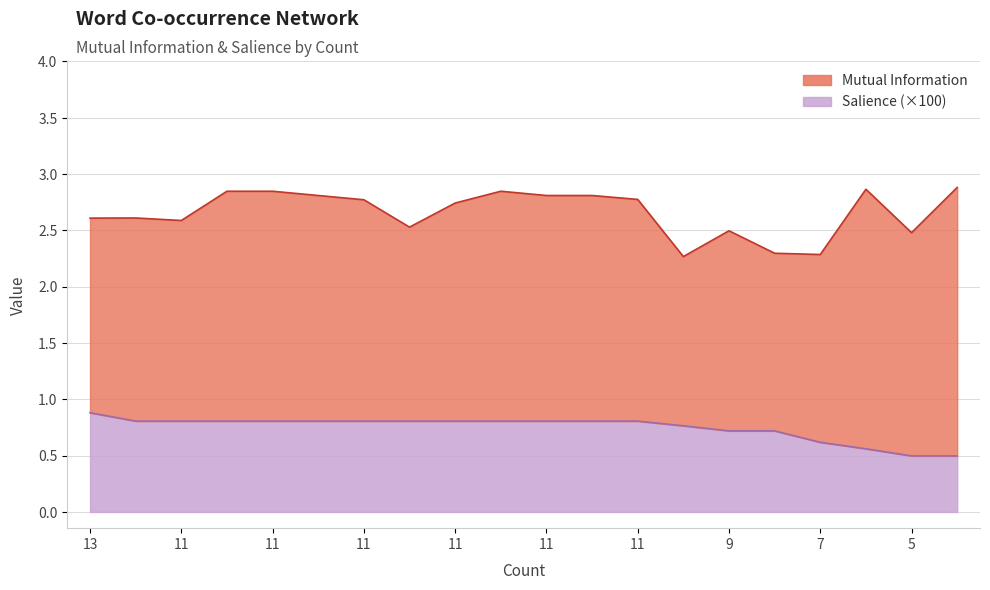

The value at 5 is 0.7. True or false?

False